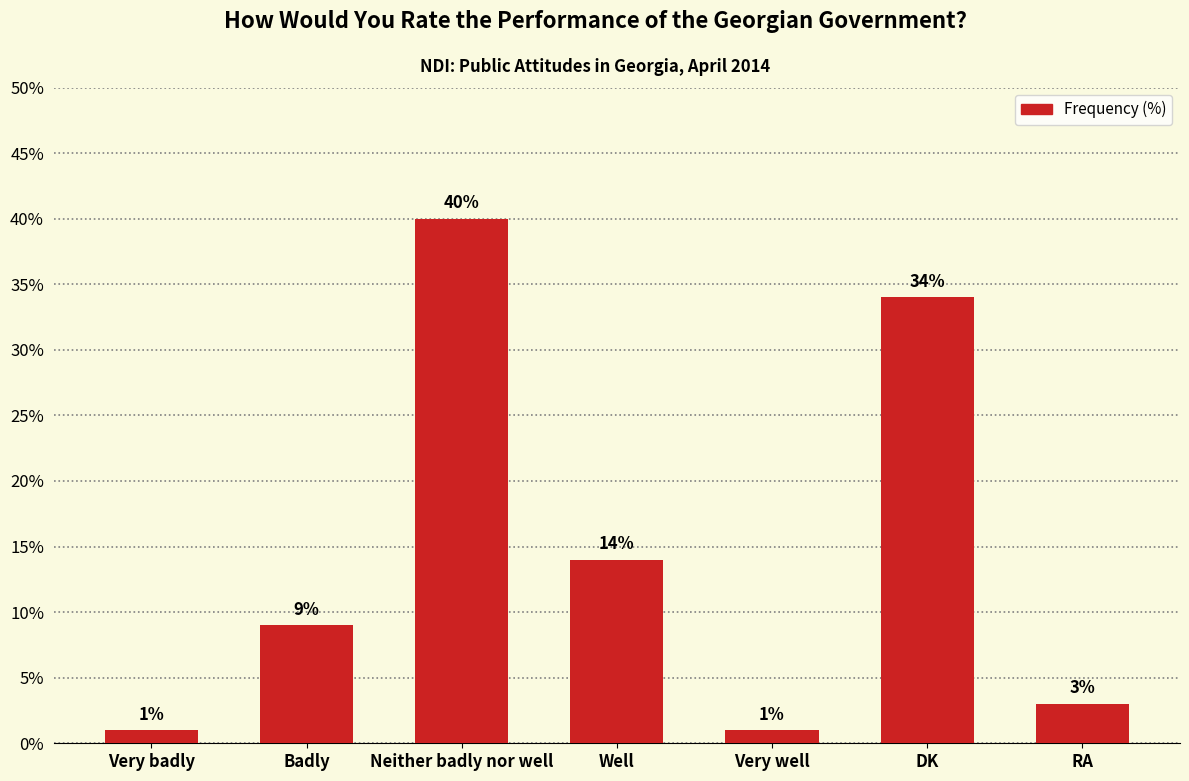

What is the maximum value shown in the chart?

40